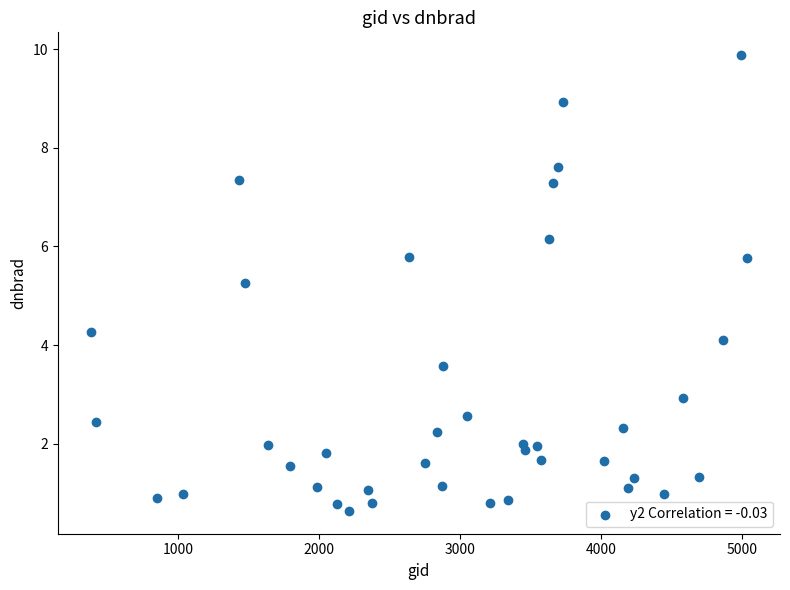

What Y value in the scatter plot is closest to 5?

5.3